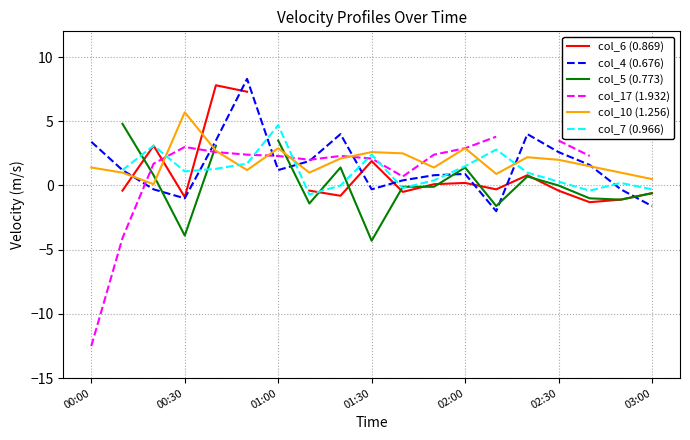

The col_10 (1.256) series shows 2.9 at 02:00. True or false?

True